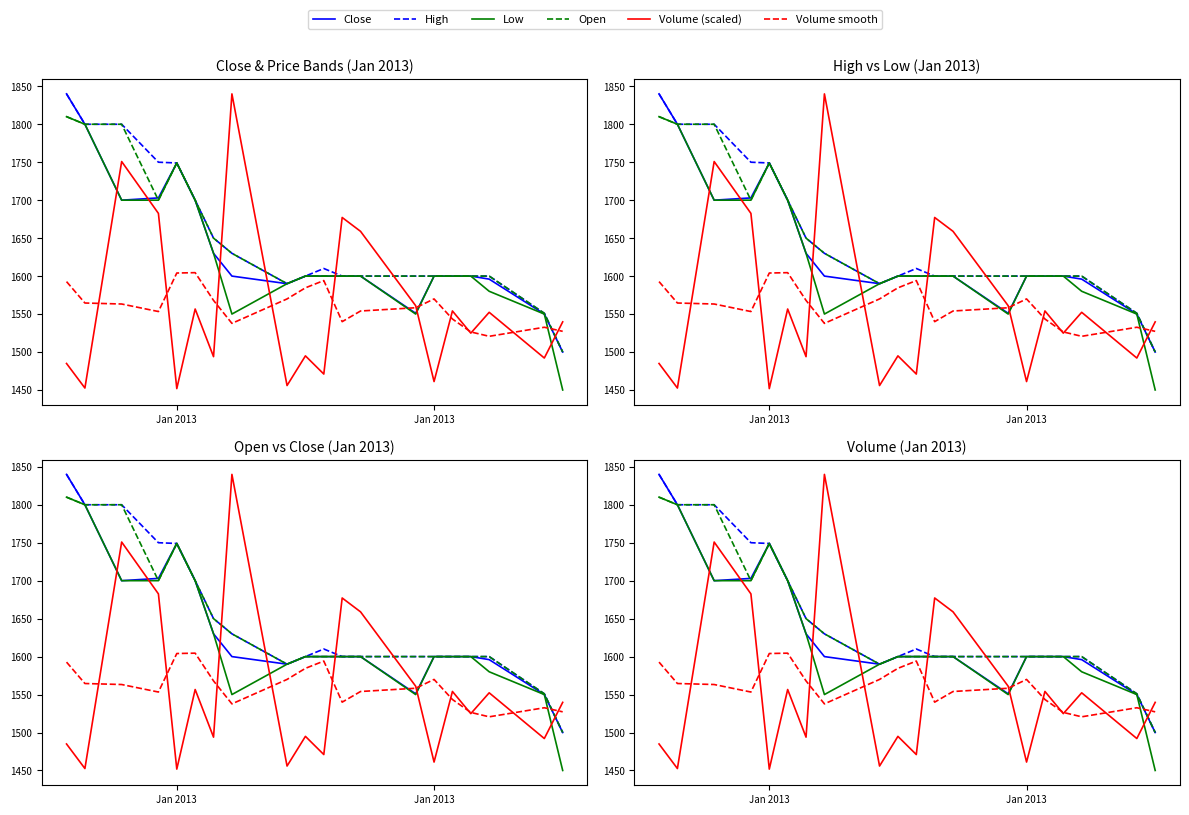

In Volume smooth, how many points are lower than both neighbors (excluding endpoints)?

4